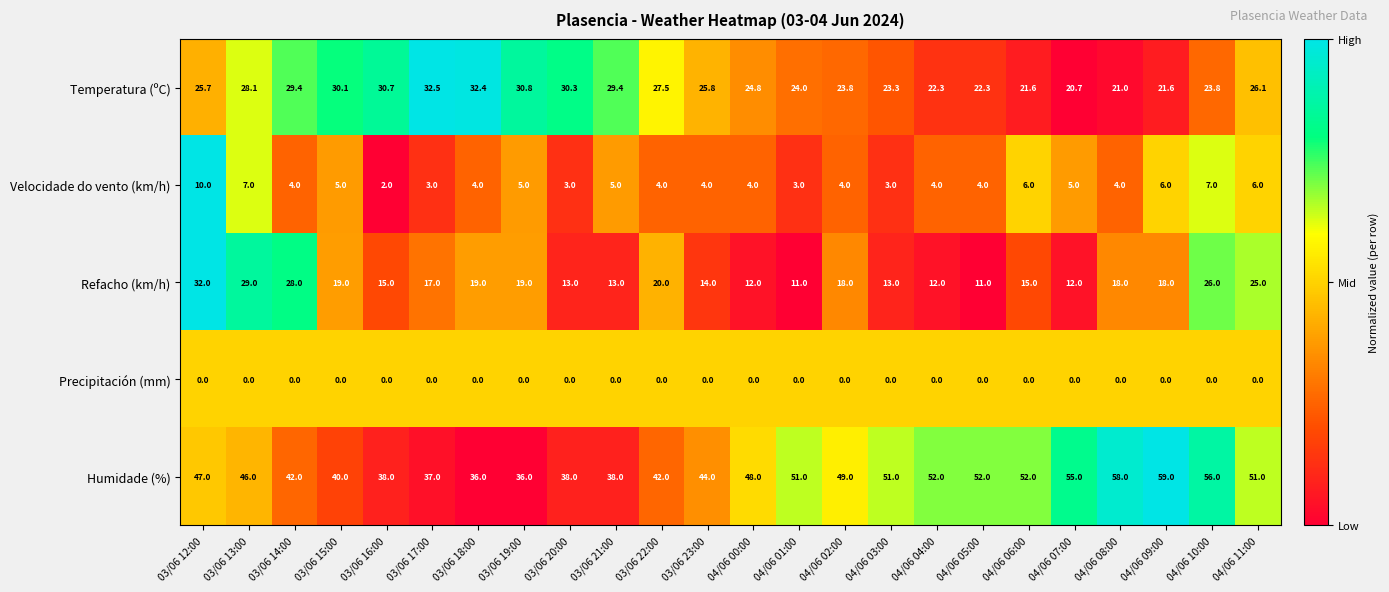

Which category has the highest value across all series?

04/06 09:00